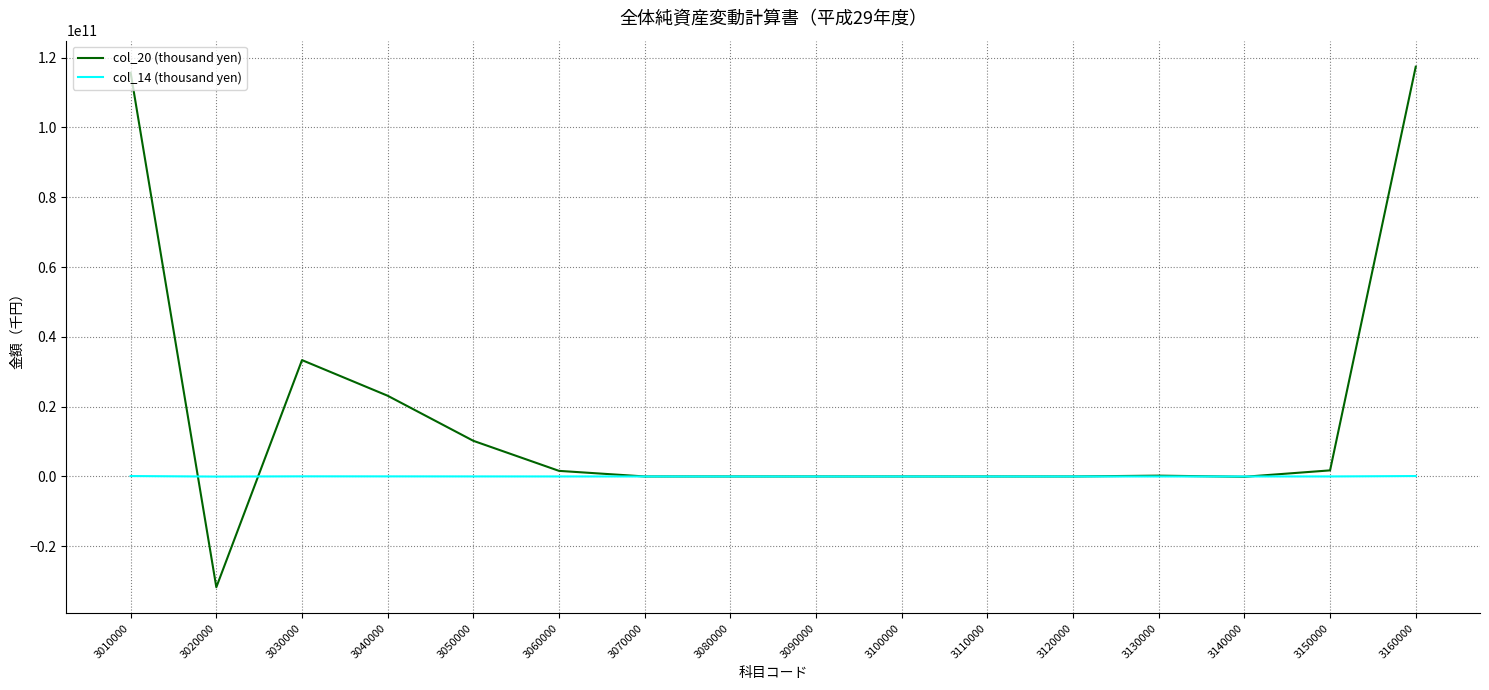

What is the difference between the col_14 (thousand yen) values at 3030000 and 3100000?

33337806